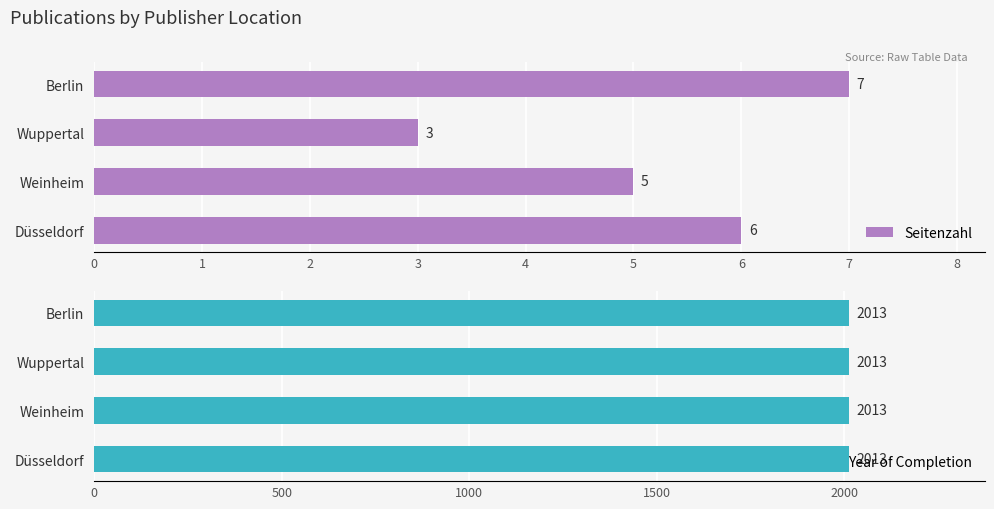

Are the bars grouped side by side (vs. stacked)?

Yes